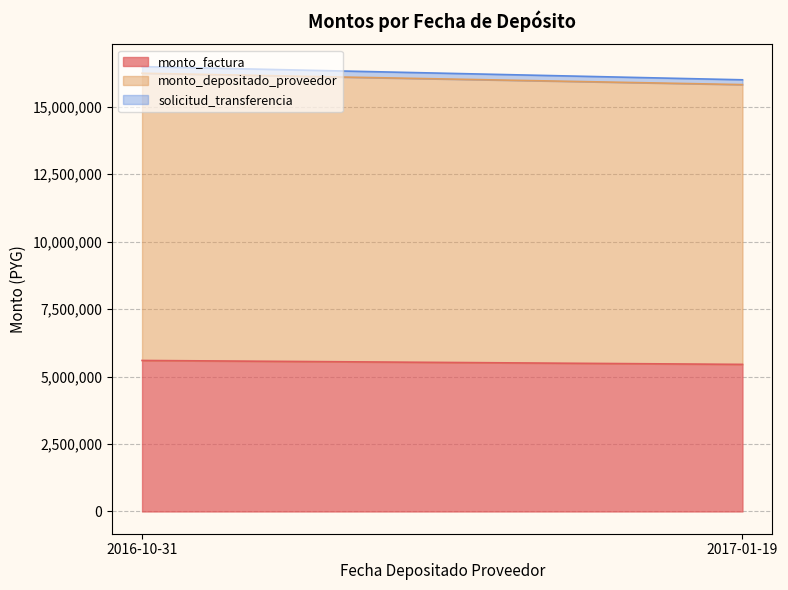

What is the sum of all monto_factura values?

11050800